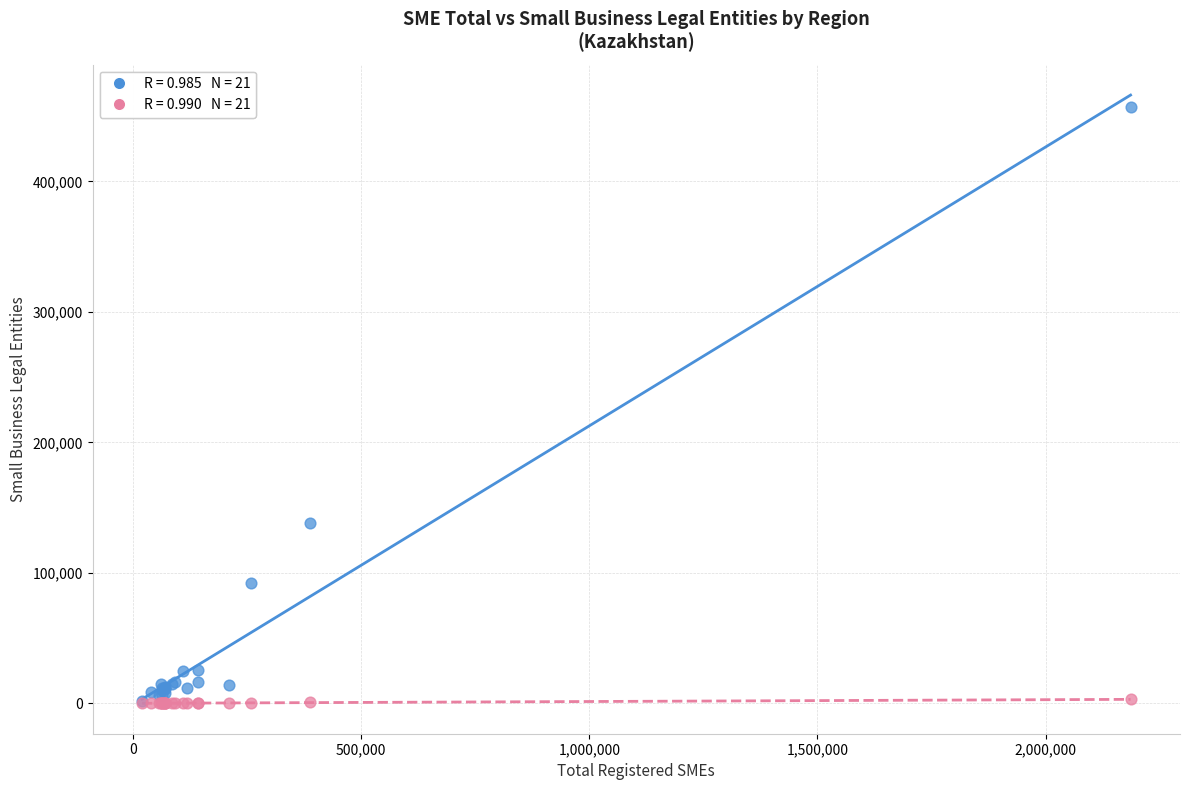

Across all series, what Y value is closest to 228545?

138106